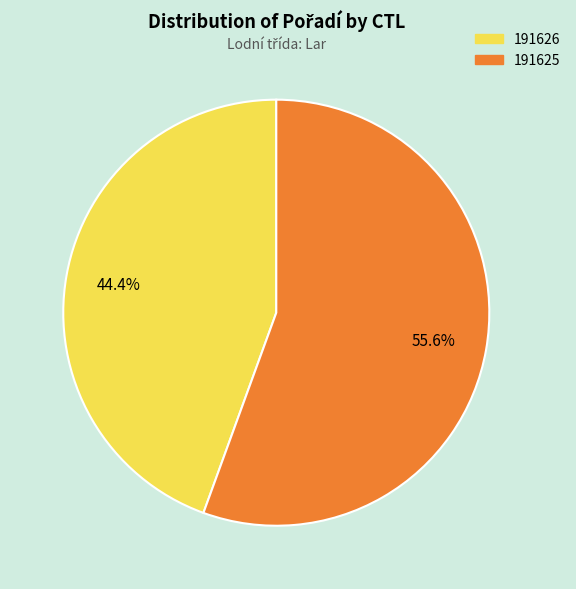

True or false: 191626 accounts for 44% of the total.

True